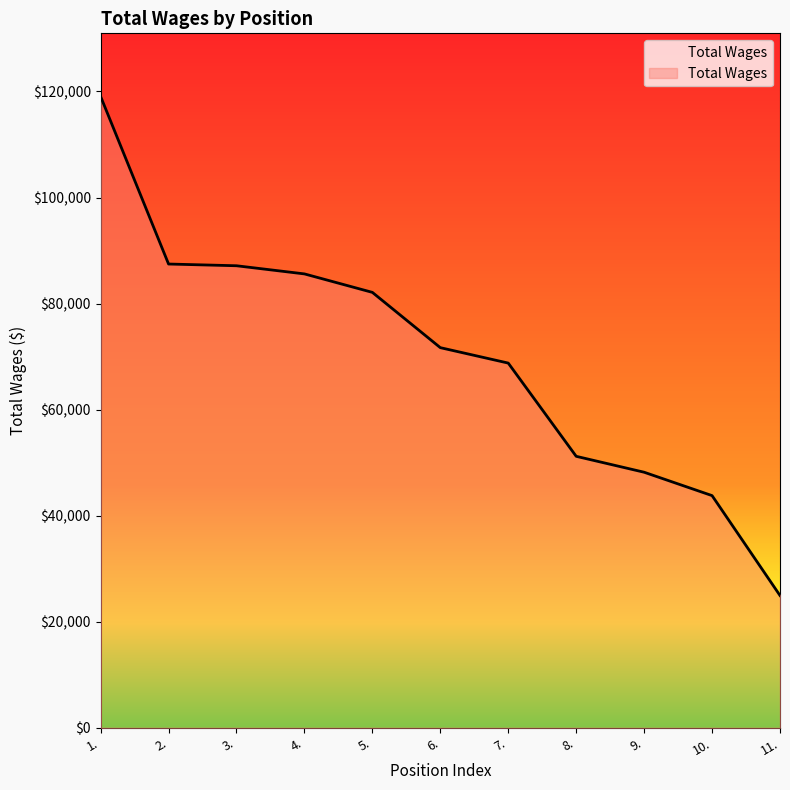

The value at 3. is 35261. True or false?

False